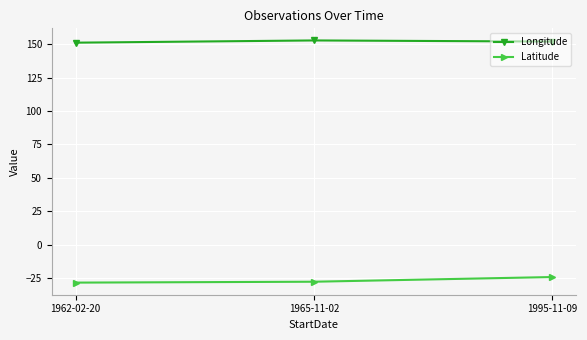

At 1995-11-09, list the series in order from smallest to largest.

Latitude, Longitude